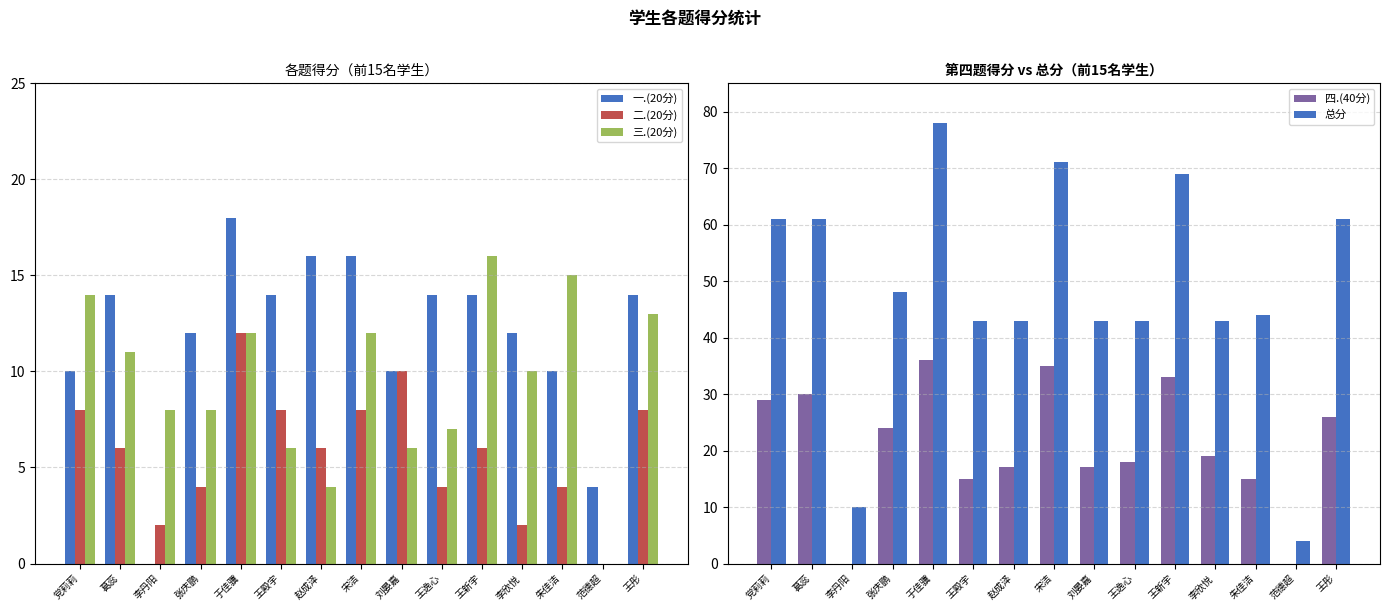

Reading left to right, extract all data points from this chart.

一.(20分): 党莉莉=10	葛蕊=14	李丹阳=0	张庆鹏=12	于佳骥=18	王殿宇=14	赵成泽=16	宋洁=16	刘晏嘉=10	王逸心=14	王新宇=14	李欣悦=12	朱佳洁=10	范德超=4	王彤=14
二.(20分): 党莉莉=8	葛蕊=6	李丹阳=2	张庆鹏=4	于佳骥=12	王殿宇=8	赵成泽=6	宋洁=8	刘晏嘉=10	王逸心=4	王新宇=6	李欣悦=2	朱佳洁=4	范德超=0	王彤=8
三.(20分): 党莉莉=14	葛蕊=11	李丹阳=8	张庆鹏=8	于佳骥=12	王殿宇=6	赵成泽=4	宋洁=12	刘晏嘉=6	王逸心=7	王新宇=16	李欣悦=10	朱佳洁=15	范德超=0	王彤=13
四.(40分): 党莉莉=29	葛蕊=30	李丹阳=0	张庆鹏=24	于佳骥=36	王殿宇=15	赵成泽=17	宋洁=35	刘晏嘉=17	王逸心=18	王新宇=33	李欣悦=19	朱佳洁=15	范德超=0	王彤=26
总分: 党莉莉=61	葛蕊=61	李丹阳=10	张庆鹏=48	于佳骥=78	王殿宇=43	赵成泽=43	宋洁=71	刘晏嘉=43	王逸心=43	王新宇=69	李欣悦=43	朱佳洁=44	范德超=4	王彤=61